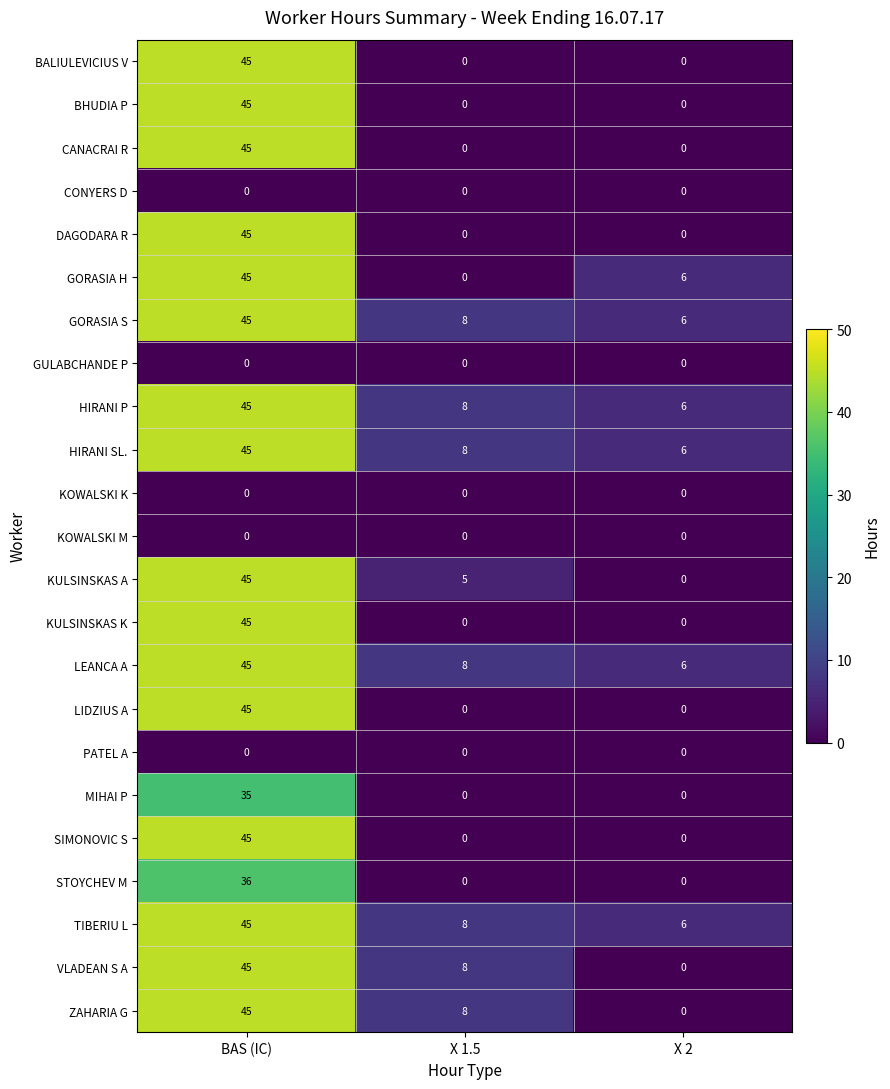

At how many categories does at least one series exceed 3?

3